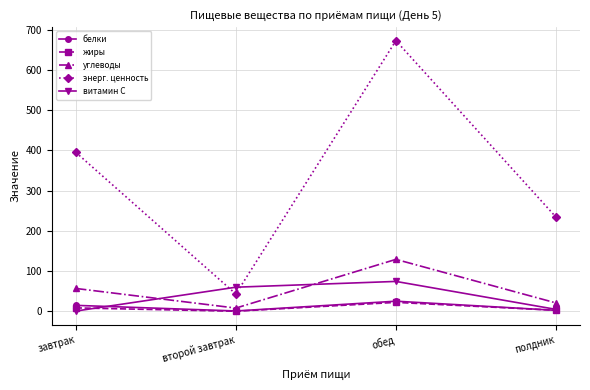

Between второй завтрак and полдник, which series saw the biggest shift?

энерг. ценность